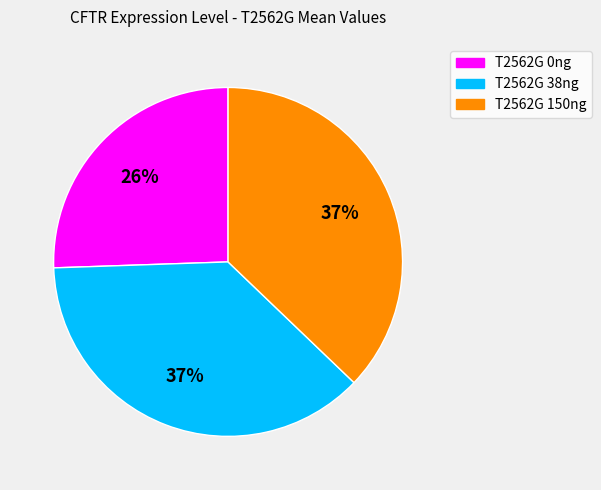

To the nearest percent, what is the average slice percentage?

33%